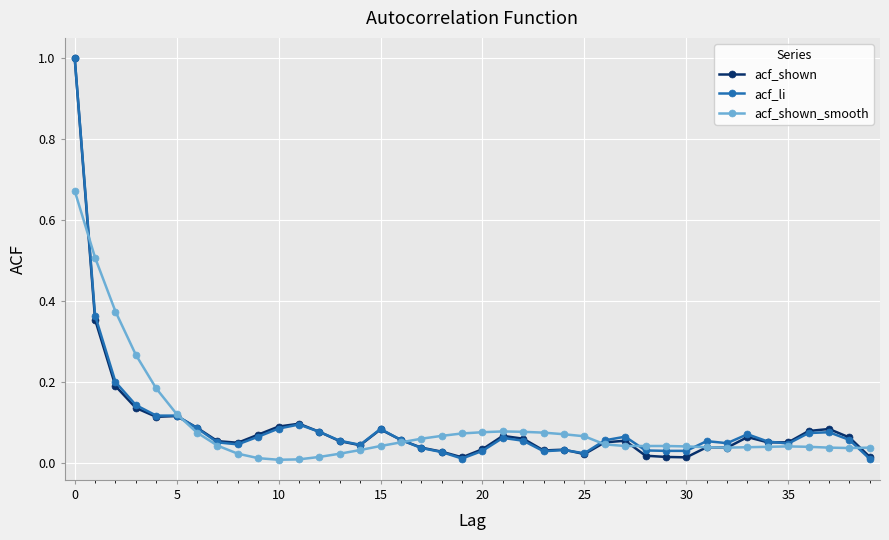

What is the greatest value displayed?

1.0